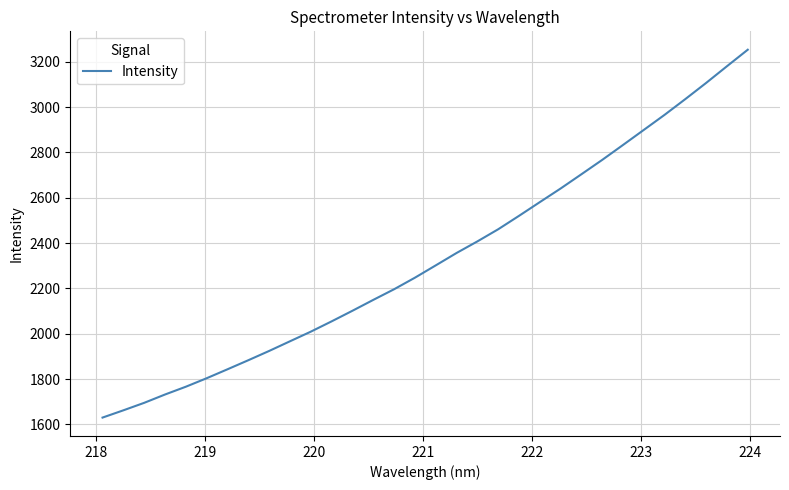

What is the smallest value displayed?

1629.8